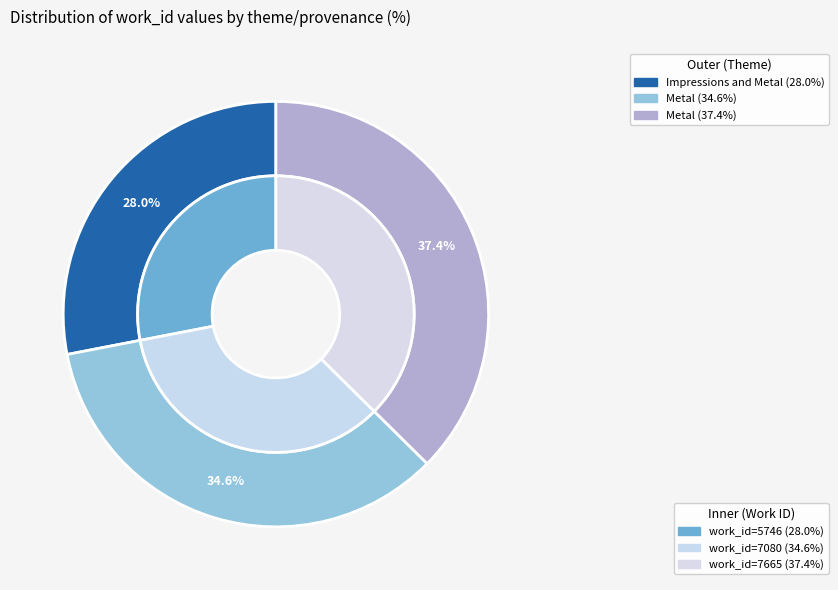

The Metal (7080) slice represents 35% of the pie. True or false?

True